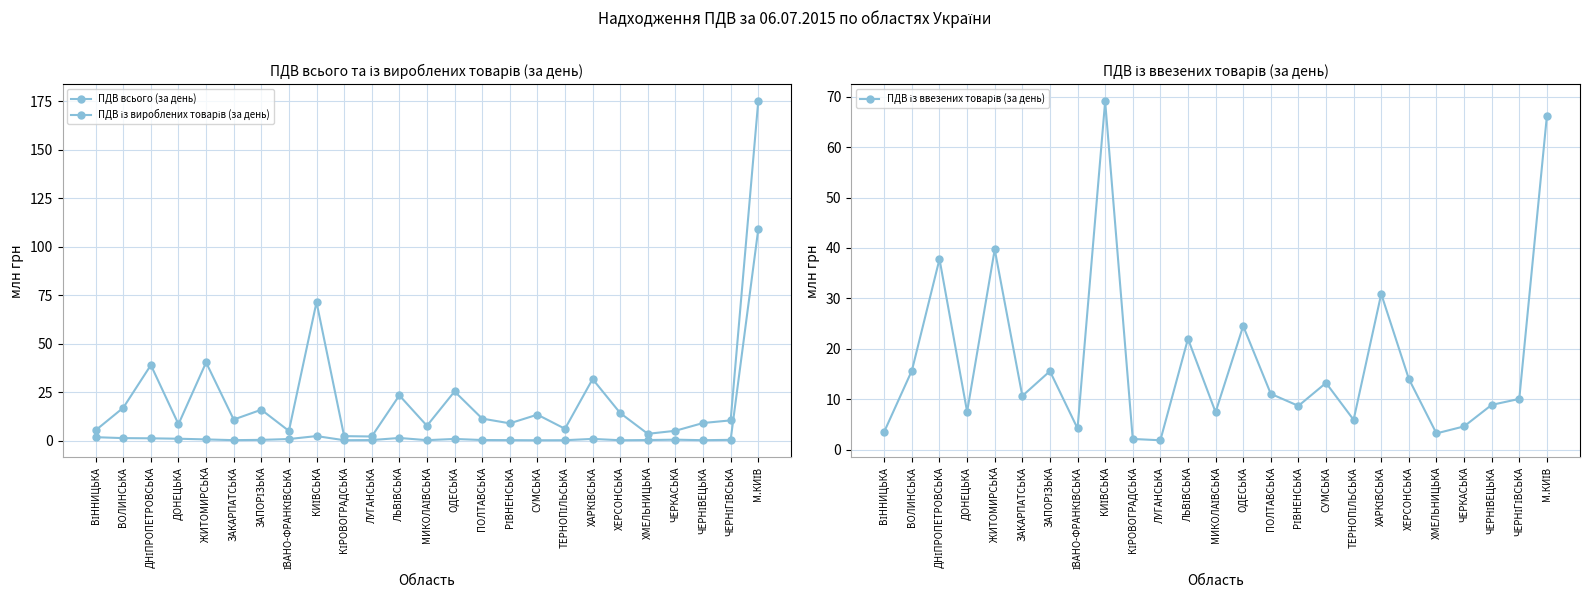

How many categories are shown in the chart?

25